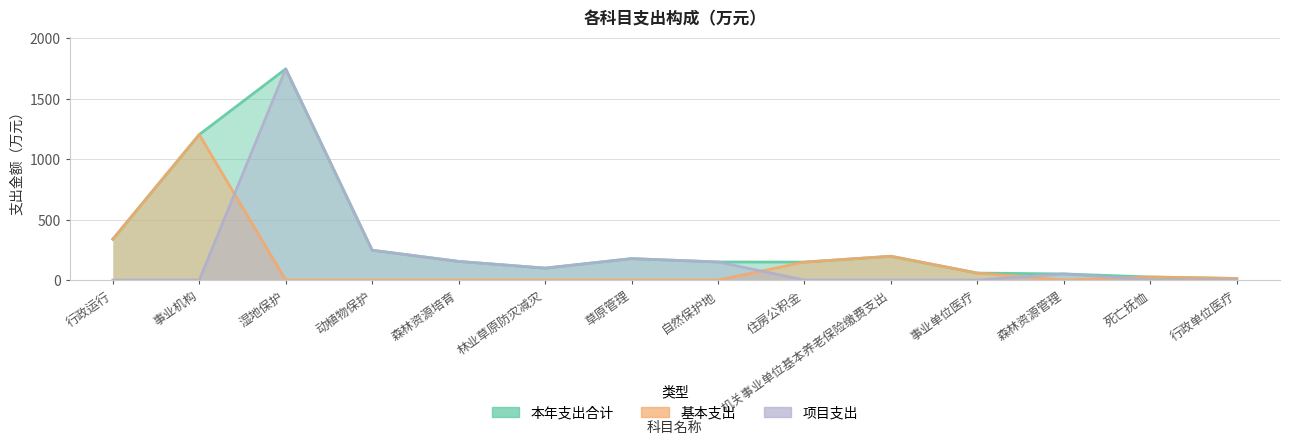

The value of 项目支出 at 行政单位医疗 is 0.0. True or false?

True